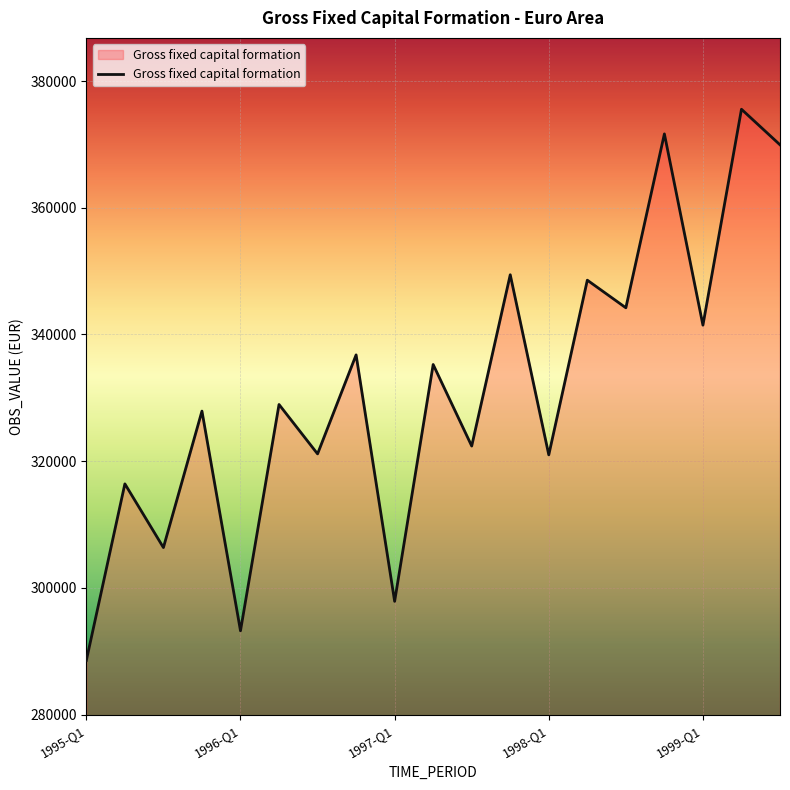

What is the difference between the maximum and minimum values?

87021.4